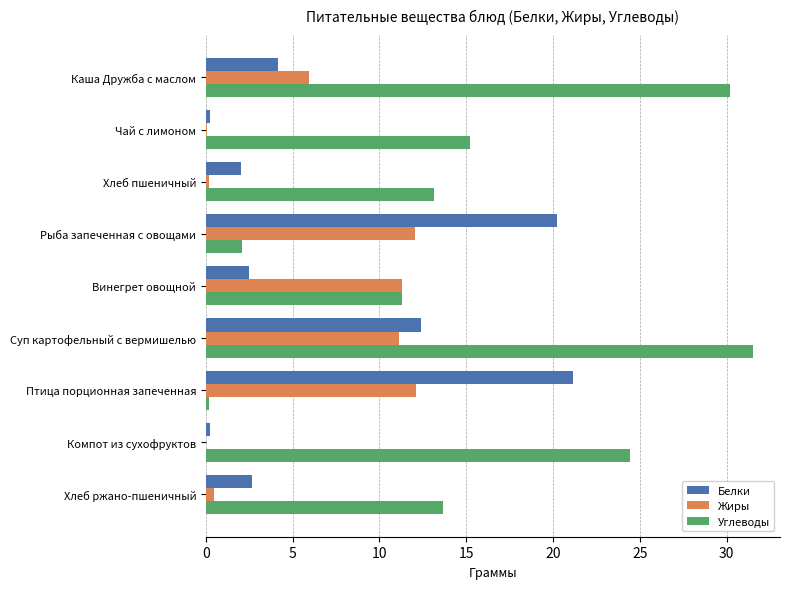

What is the maximum value shown in the chart?

31.5